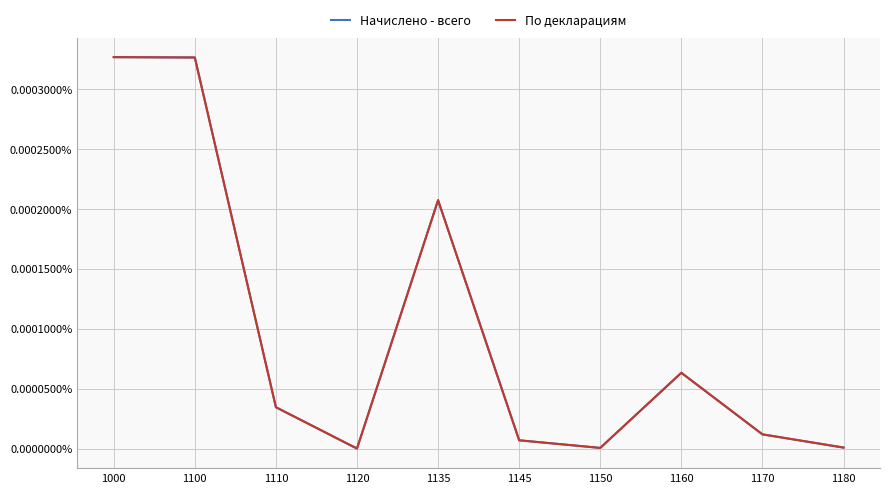

The По декларациям series shows 0.0 at 1160. True or false?

True